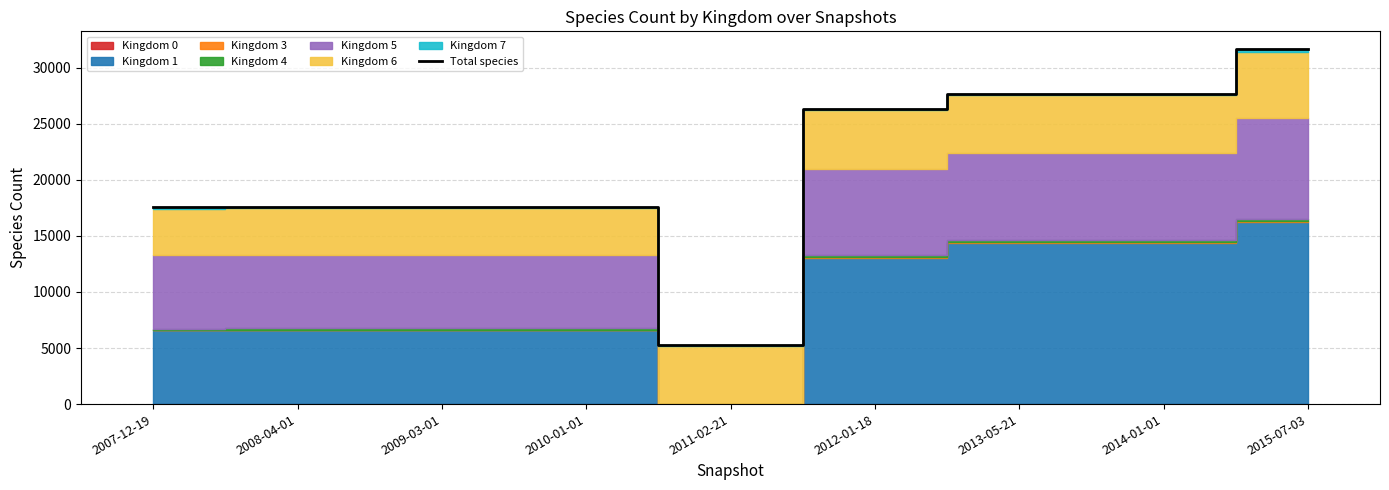

Reading right to left, extract all data points from this chart.

2015-07-03=31654	2014-01-01=27682	2013-05-21=27682	2012-01-18=26326	2011-02-21=5284	2010-01-01=17555	2009-03-01=17555	2008-04-01=17555	2007-12-19=17530